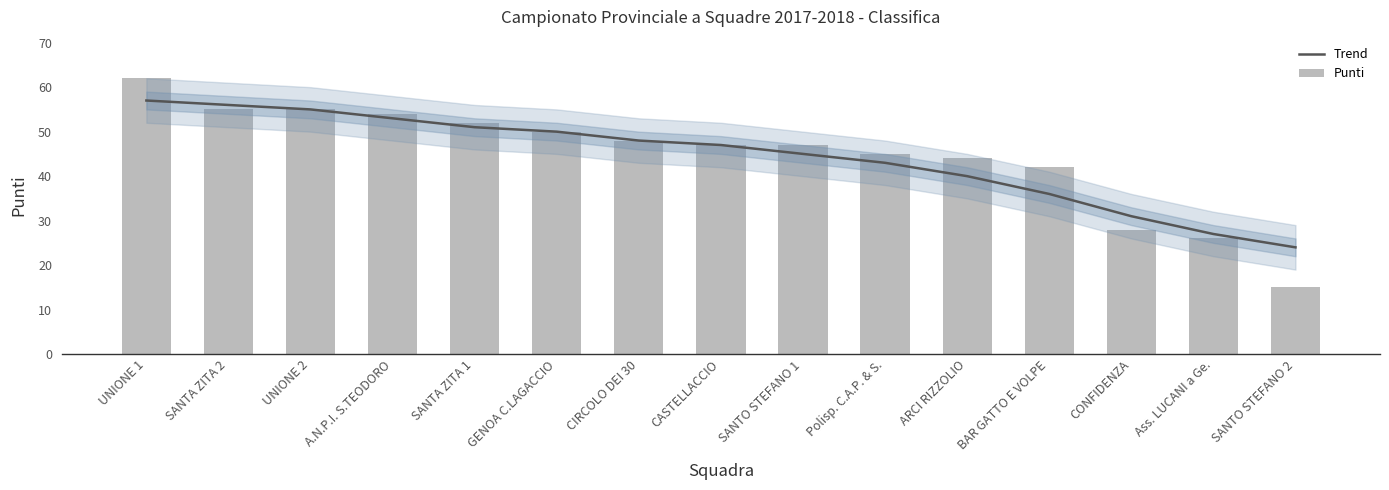

How many data points in Trend are above 47?

7